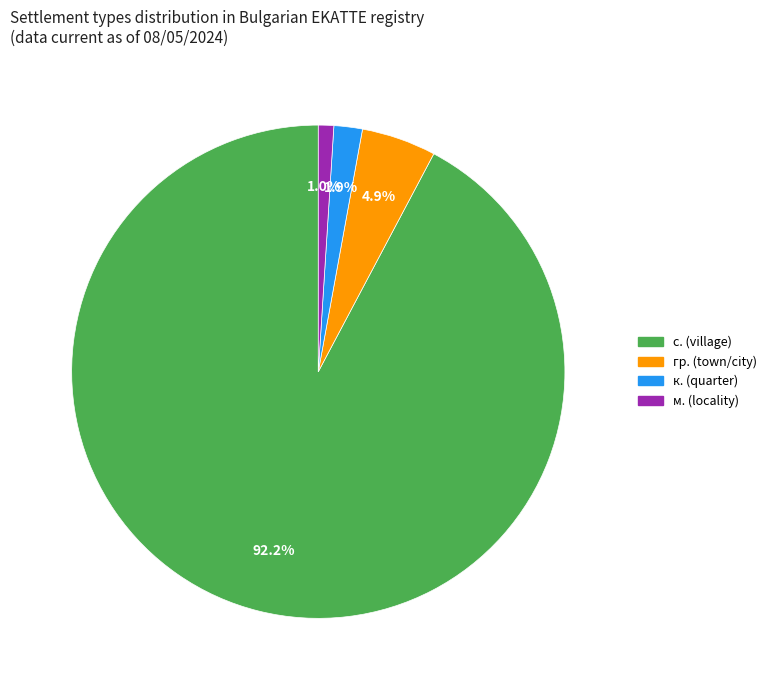

What is the total percentage of с. (village) and гр. (town/city)?

97.1%